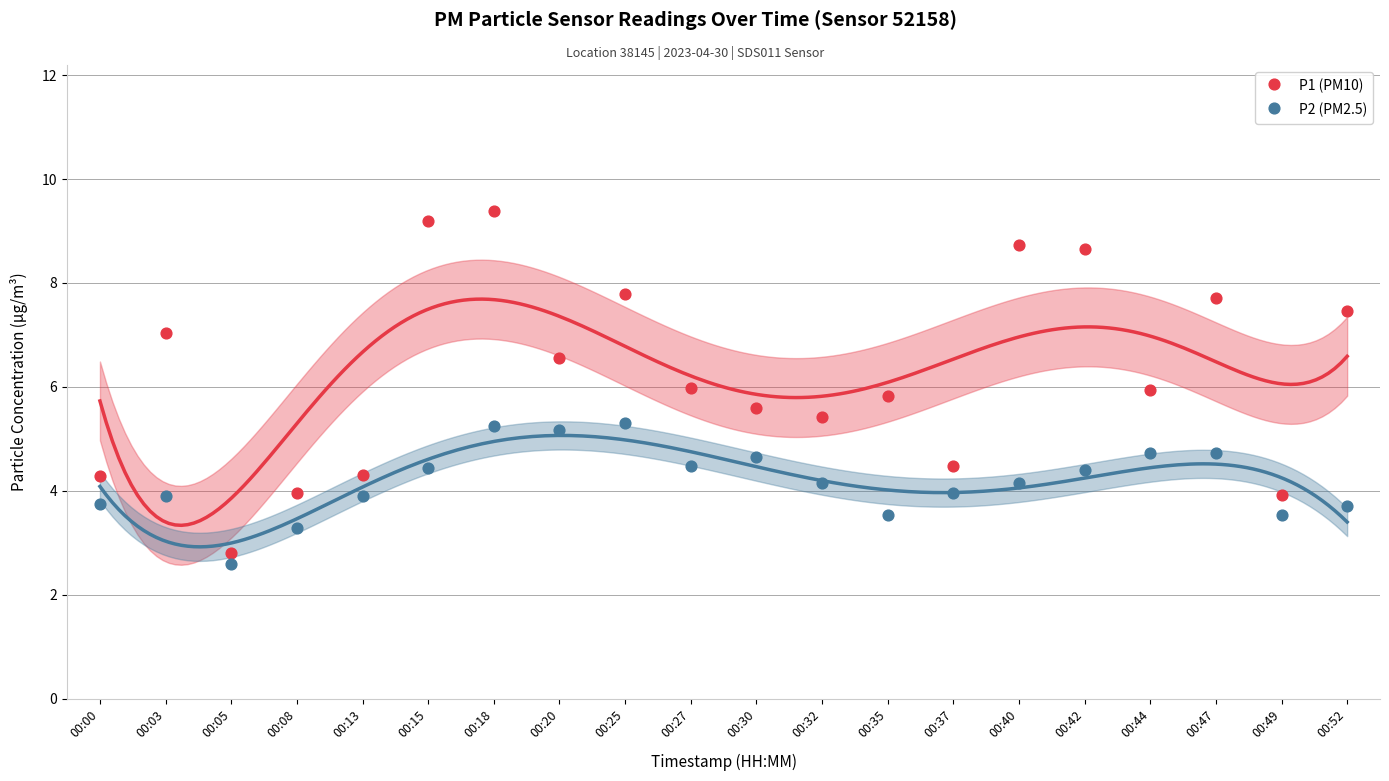

Which series contains the highest Y value?

P1 (PM10)